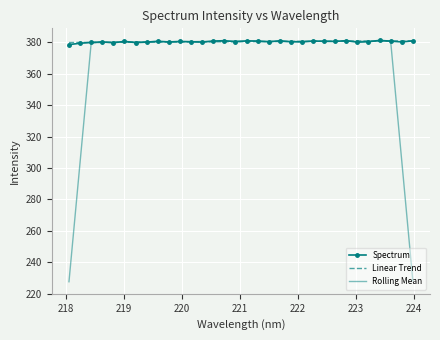

What is the minimum value for Rolling Mean?

227.6